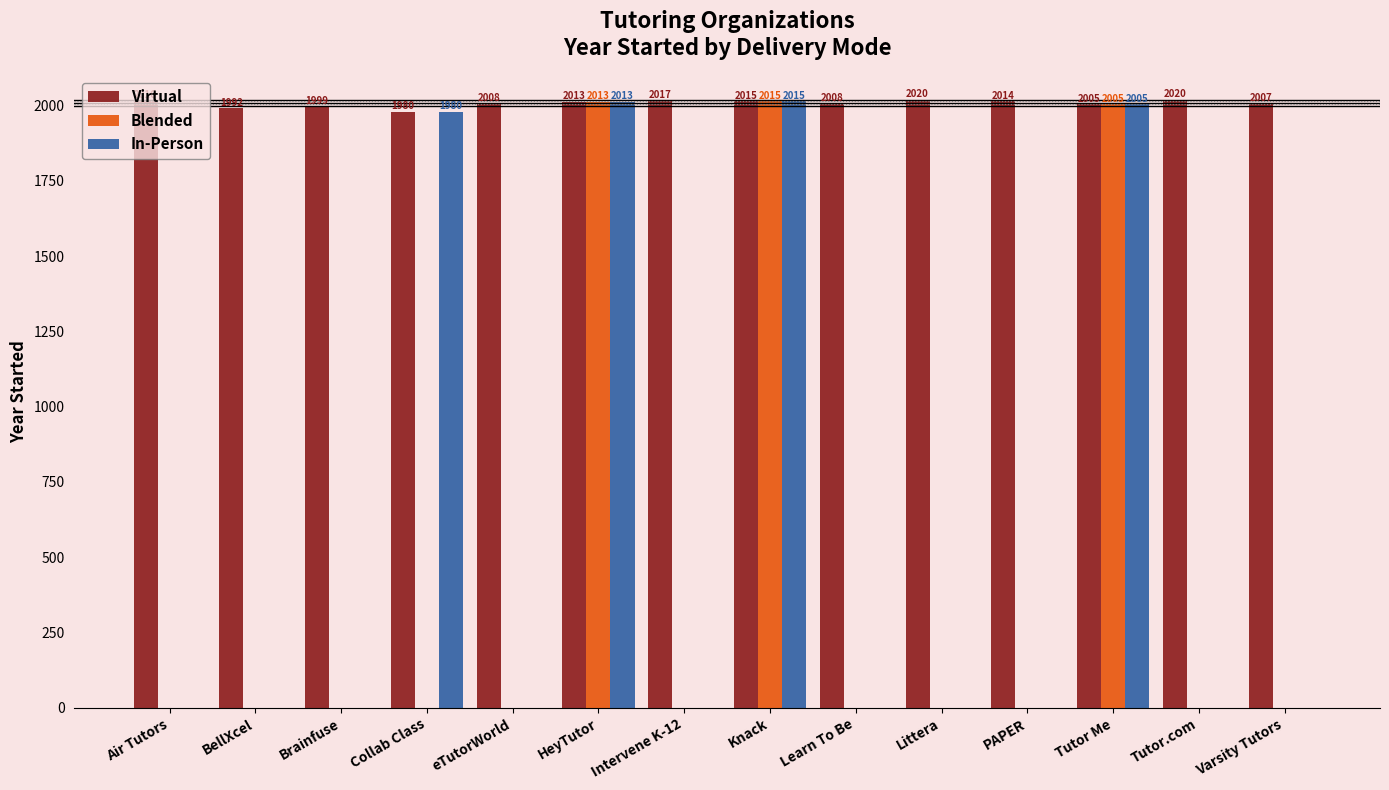

Reading right to left, list all the values displayed in this chart.

Virtual: Varsity Tutors=2007	Tutor.com=2020	Tutor Me=2005	PAPER=2014	Littera=2020	Learn To Be=2008	Knack=2015	Intervene K-12=2017	HeyTutor=2013	eTutorWorld=2008	Collab Class=1980	Brainfuse=1999	BellXcel=1992	Air Tutors=2016
Blended: Varsity Tutors=0	Tutor.com=0	Tutor Me=2005	PAPER=0	Littera=0	Learn To Be=0	Knack=2015	Intervene K-12=0	HeyTutor=2013	eTutorWorld=0	Collab Class=0	Brainfuse=0	BellXcel=0	Air Tutors=0
In-Person: Varsity Tutors=0	Tutor.com=0	Tutor Me=2005	PAPER=0	Littera=0	Learn To Be=0	Knack=2015	Intervene K-12=0	HeyTutor=2013	eTutorWorld=0	Collab Class=1980	Brainfuse=0	BellXcel=0	Air Tutors=0